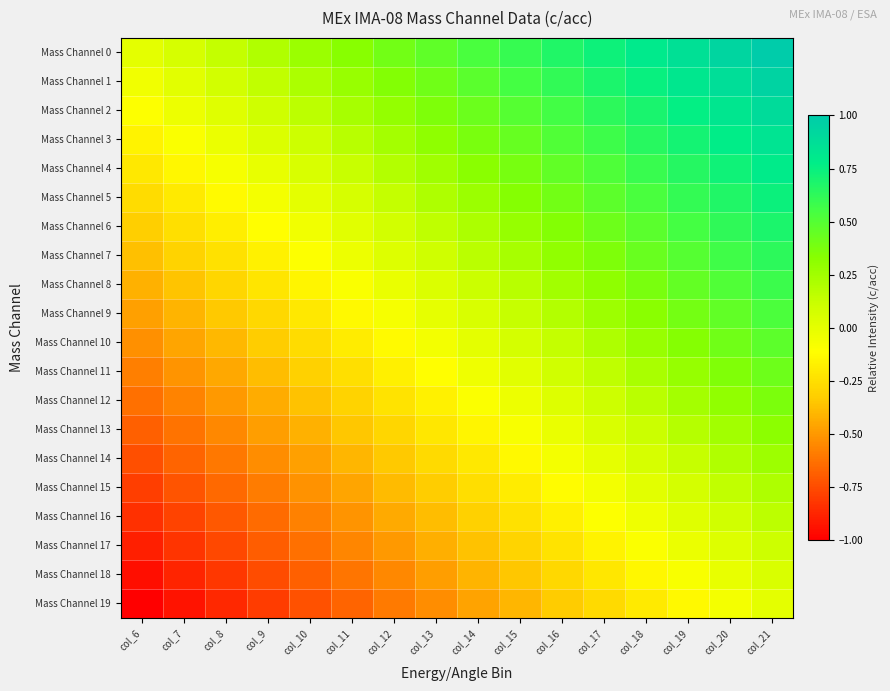

At which category is the sum across all series the highest?

col_21